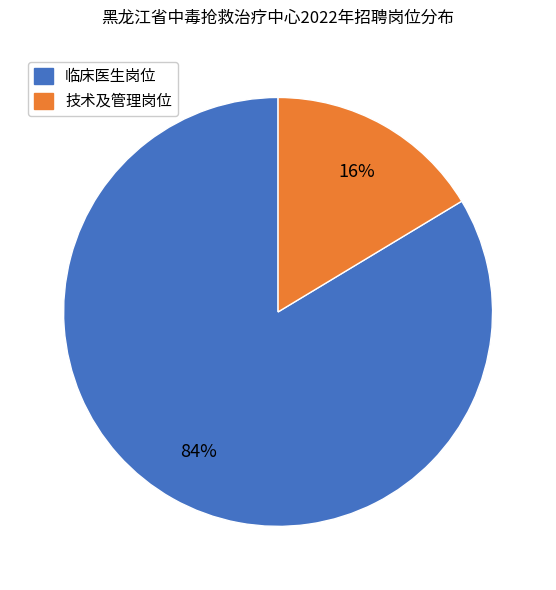

Rank the categories by value from lowest to highest.

技术及管理岗位, 临床医生岗位